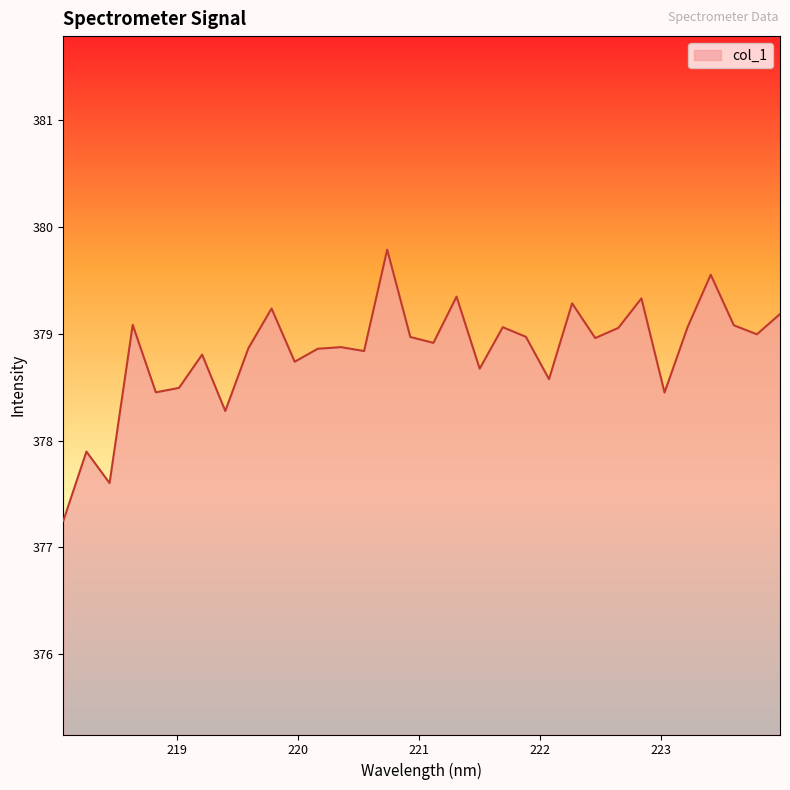

What is the smallest value displayed?

377.2